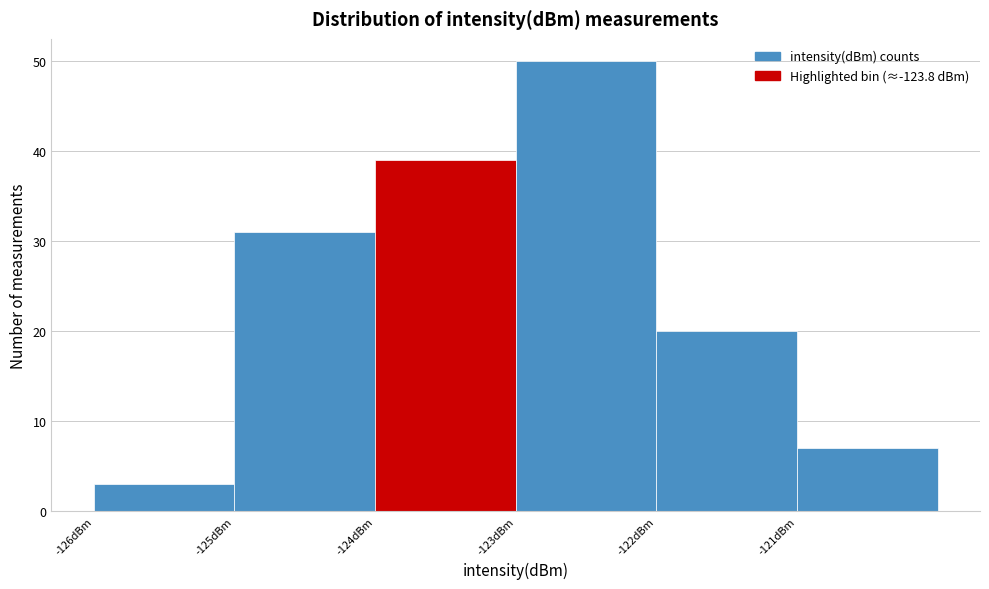

Reading left to right, list every bar in this chart as the range it spans on the x-axis followed by its height. The values are not printed on the chart, so give them approximately, as read against the axis.

-126 to -125: 3
-125 to -124: 31
-124 to -123: 39
-123 to -122: 50
-122 to -121: 20
-121 to -120: 7